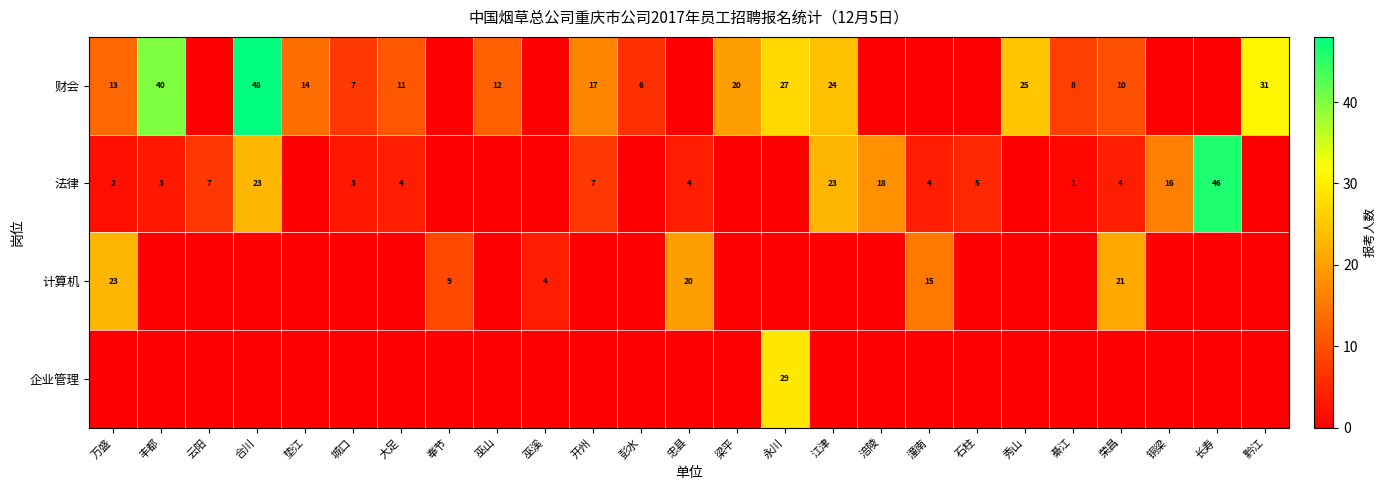

Rank the series by their maximum value, from lowest to highest.

row_2, row_3, row_1, row_0